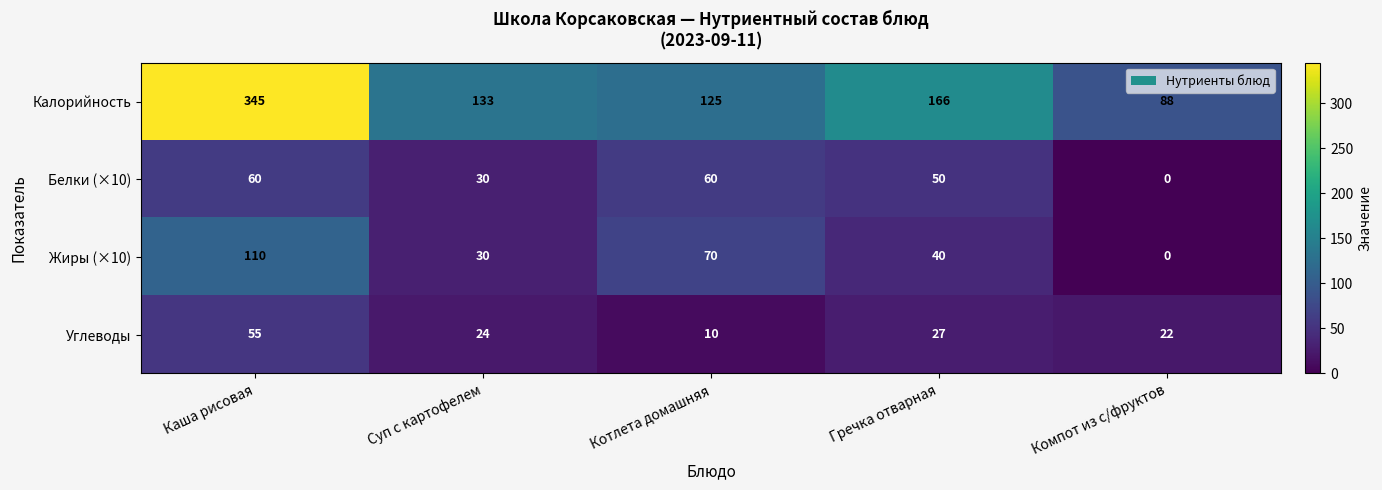

Read the Белки (×10) value at Суп с картофелем.

30